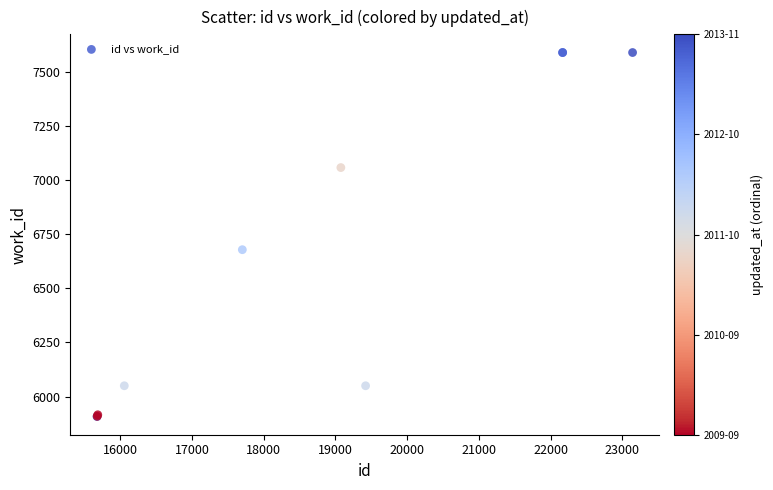

What Y value in the scatter plot is closest to 6748?

6678